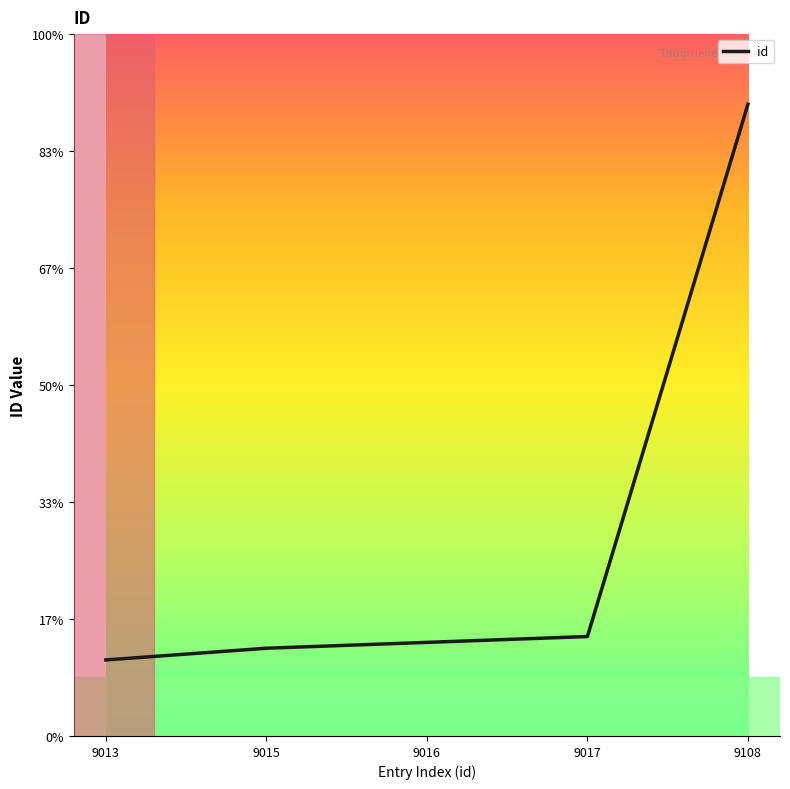

Is this an area chart (filled region under the line)?

No